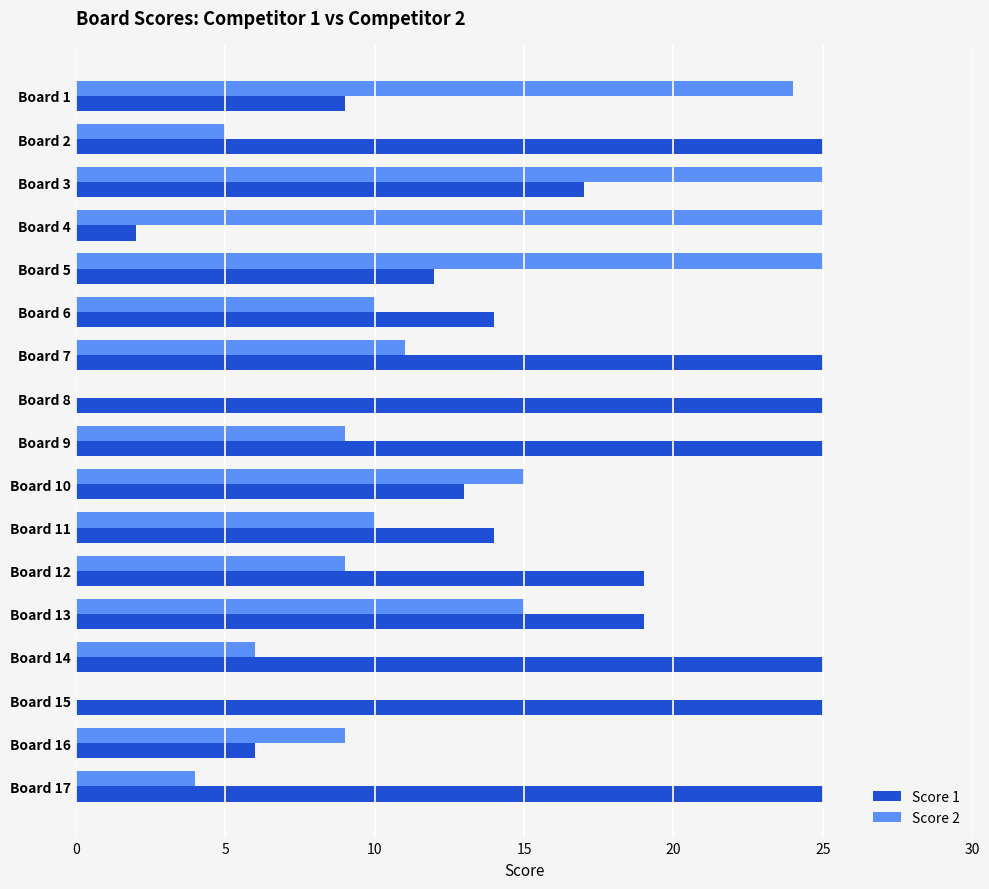

The Score 2 series shows -16 at Board 8. True or false?

False